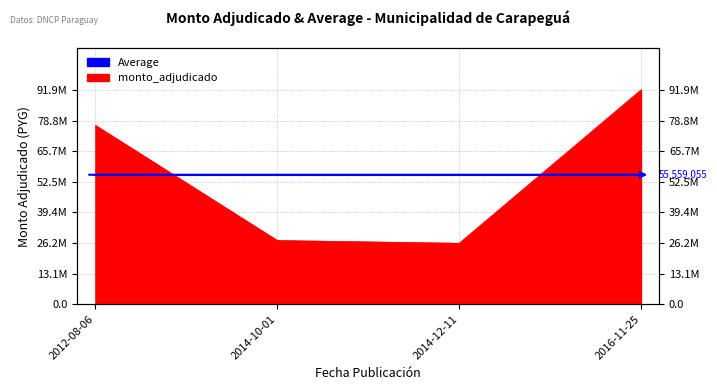

Reading left to right, list all the values displayed in this chart.

2012-08-06=76739220	2014-10-01=27354000	2014-12-11=26162000	2016-11-25=91981000